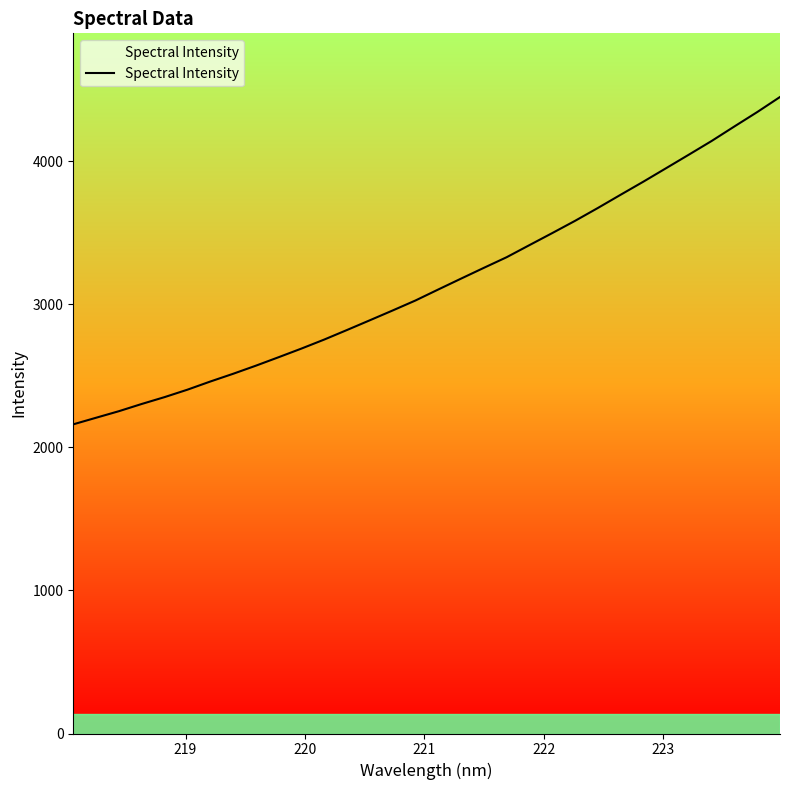

What is the greatest value displayed?

4447.8